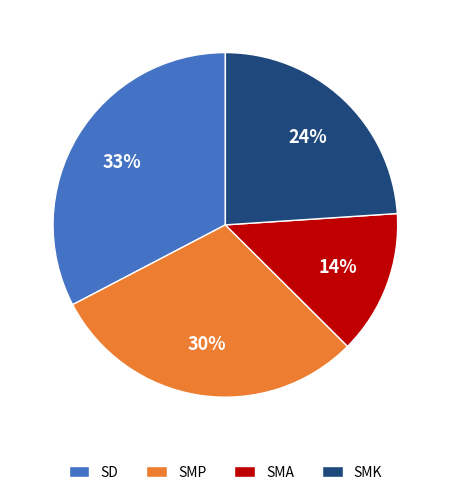

Does SMK represent more than half of the total?

No